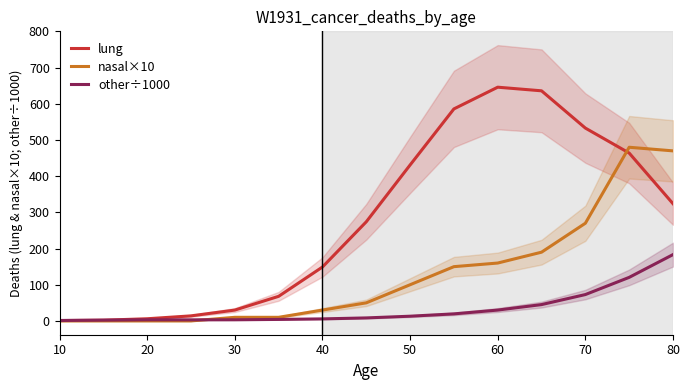

Which series has the largest range (max minus min)?

lung